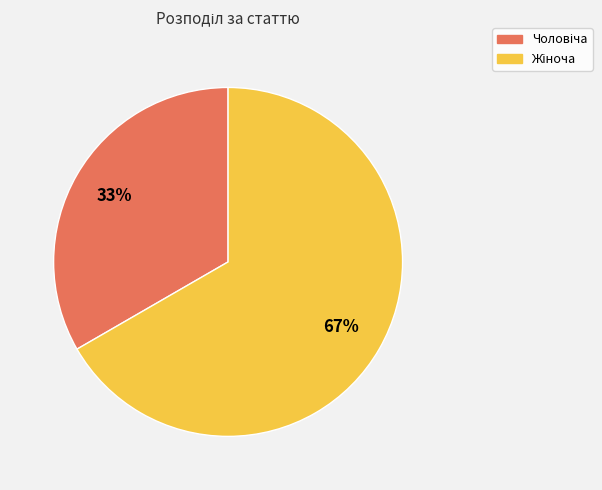

Does any single category account for the majority?

Yes